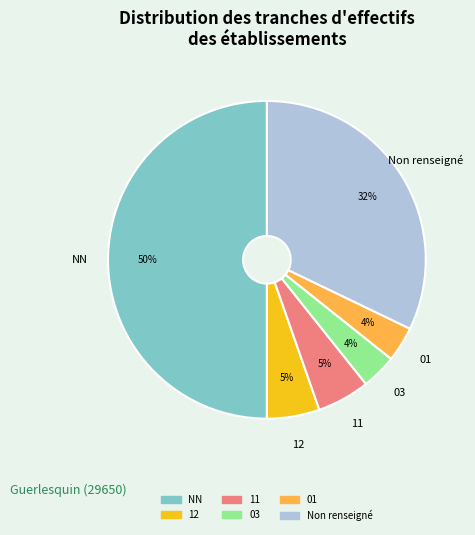

To the nearest percent, what is the difference between the largest and smallest slice percentages?

46%